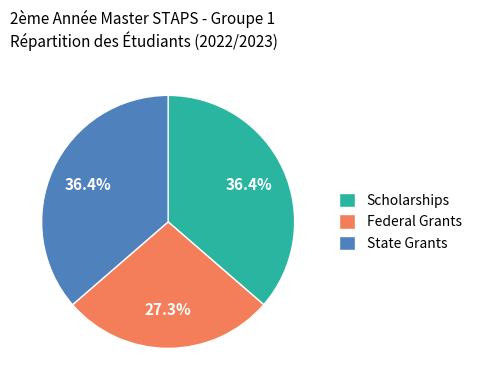

Is the sum of State Grants and Federal Grants greater than half?

Yes